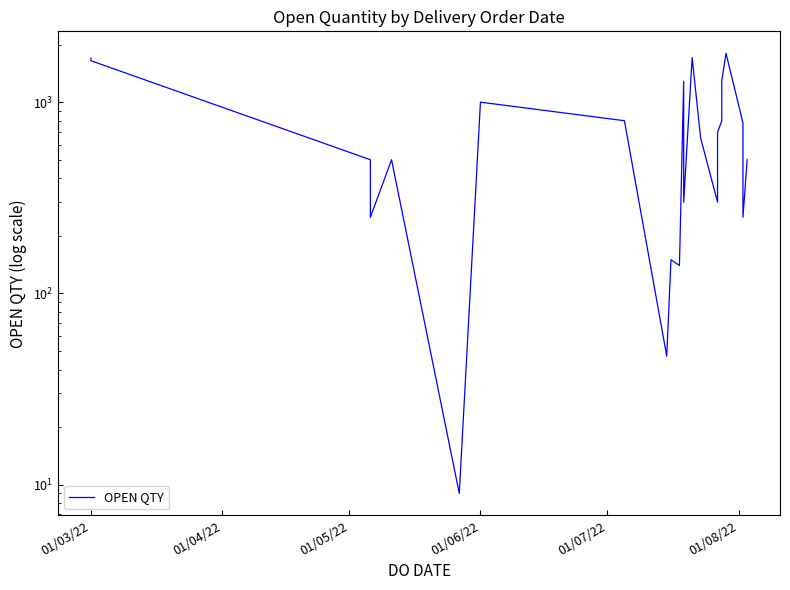

How many points are lower than both their immediate neighbors (excluding endpoints)?

7